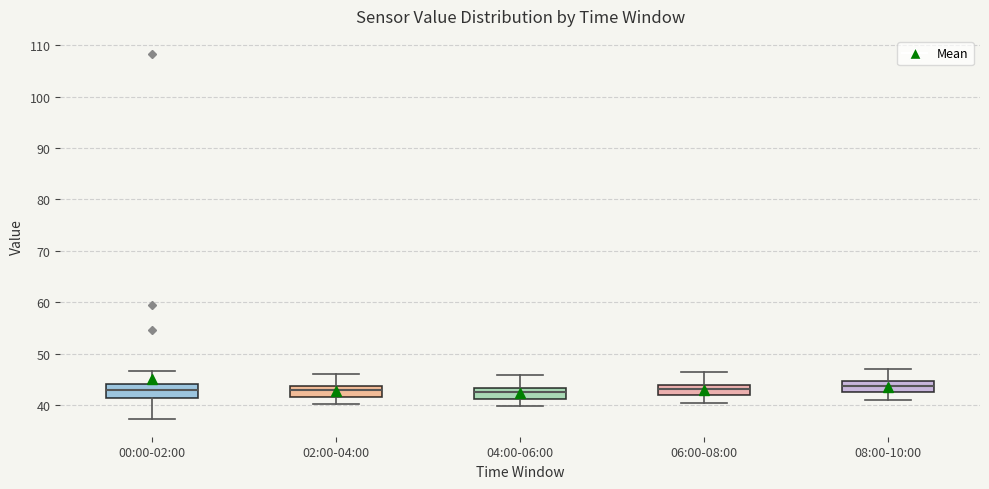

Where does the lower whisker of the box for 06:00-08:00 end on the y-axis? The values are not printed on the chart, so give them approximately, as read against the axis.

40